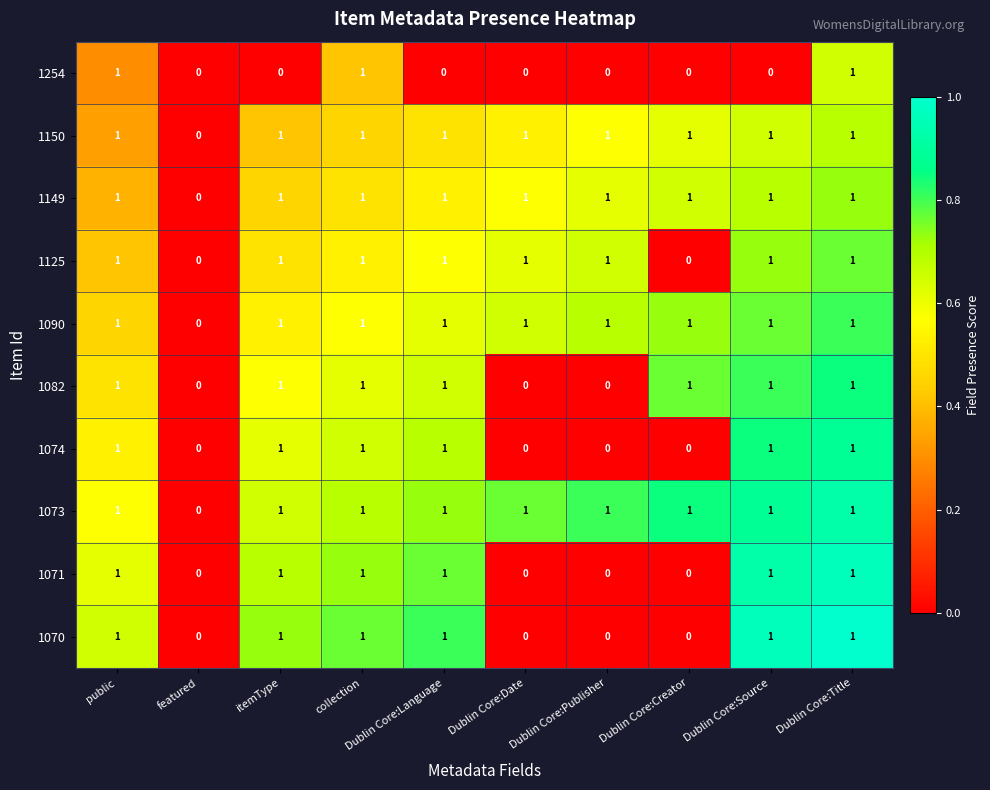

Is the value of 1254 at Dublin Core:Source greater than the value of 1073 at Dublin Core:Source?

No